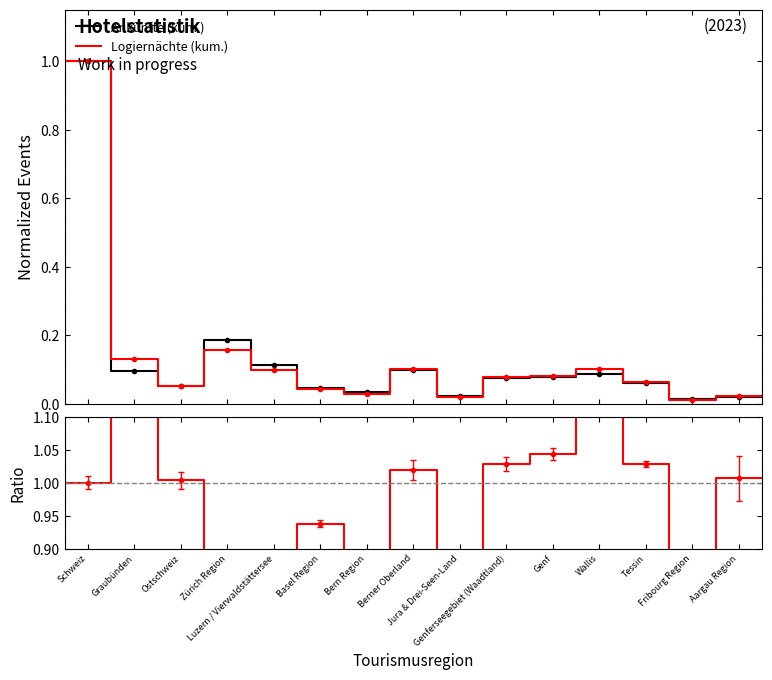

What is the highest value of the Logiernächte (kum.) series?

1.0